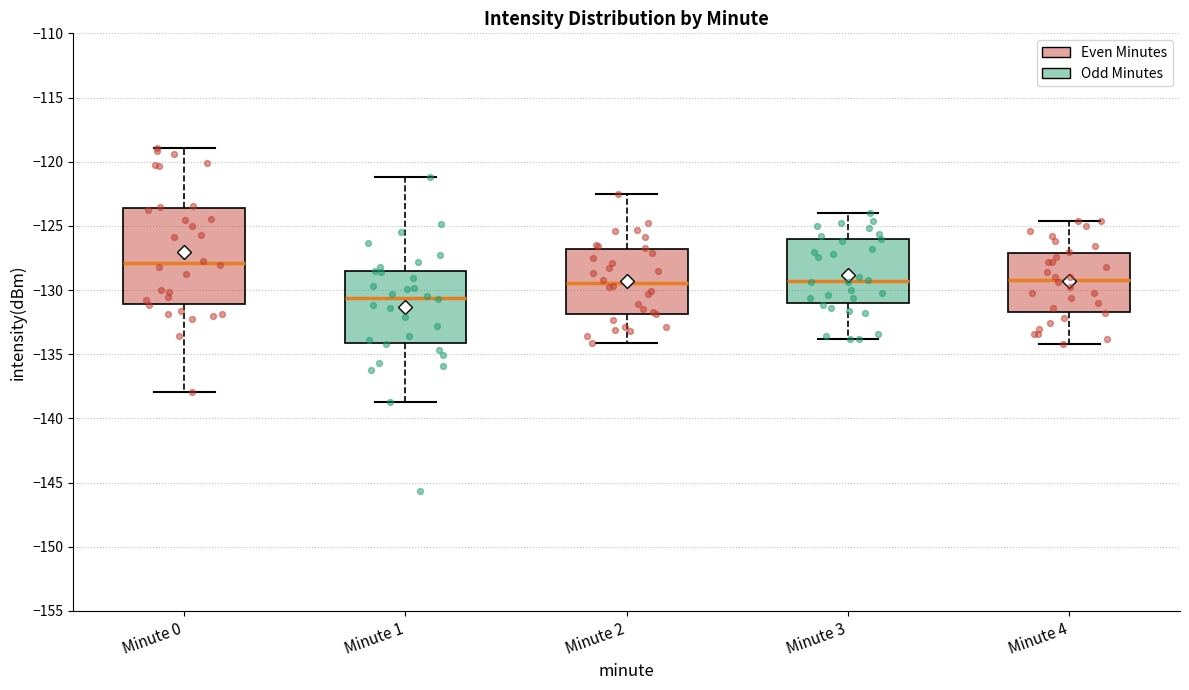

Reading left to right, transcribe this box plot: for each box, give where its median line is, the range the box spans, and where its two whiskers end, as read against the y-axis. The values are not printed on the chart, so give them approximately, as read against the axis.

Minute 0: median -128.0, box -131.0 to -123.5, whiskers -138.0 to -119.0
Minute 1: median -130.5, box -134.0 to -128.5, whiskers -138.5 to -121.0
Minute 2: median -129.5, box -132.0 to -127.0, whiskers -134.0 to -122.5
Minute 3: median -129.5, box -131.0 to -126.0, whiskers -134.0 to -124.0
Minute 4: median -129.0, box -131.5 to -127.0, whiskers -134.0 to -124.5